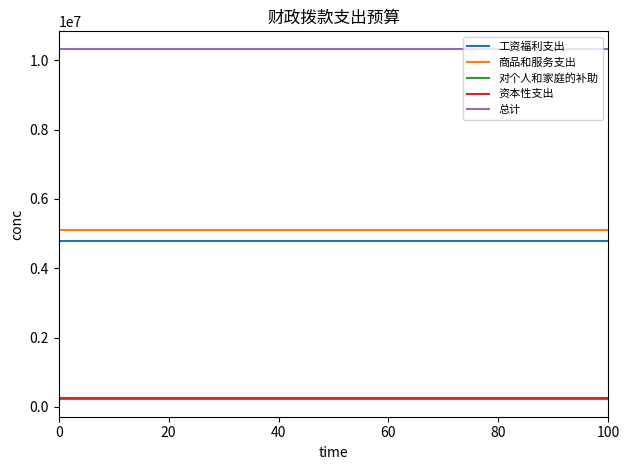

Which series has the largest total across all categories?

总计